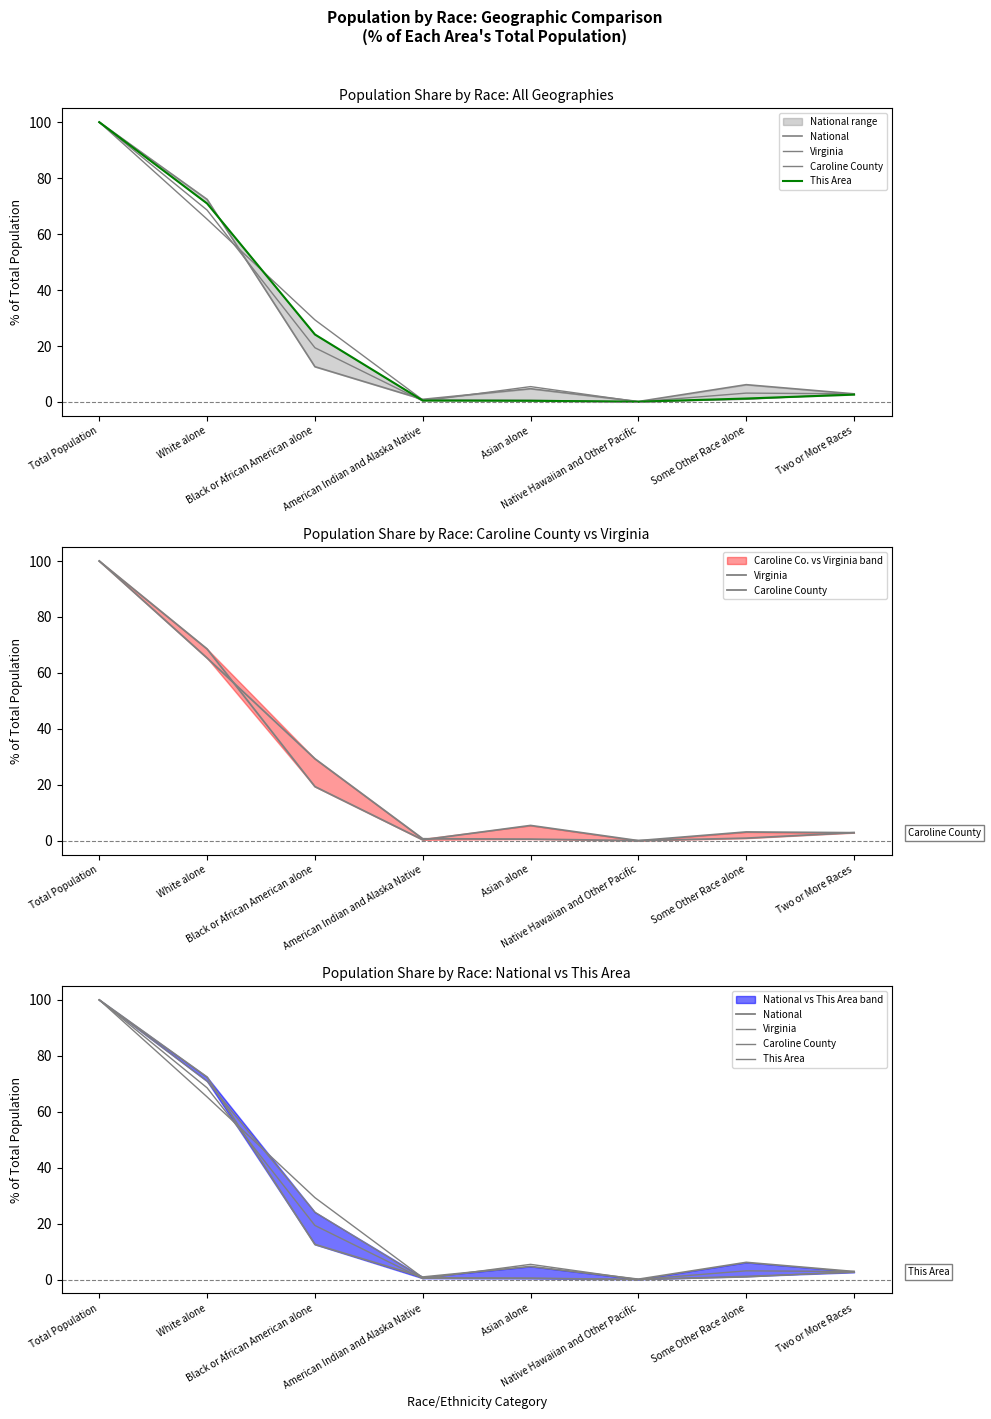

Reading right to left, what are all the values shown in this chart?

National: Two or More Races=2.9	Some Other Race alone=6.2	Native Hawaiian and Other Pacific=0.2	Asian alone=4.8	American Indian and Alaska Native=0.9	Black or African American alone=12.6	White alone=72.4	Total Population=100.0
Virginia: Two or More Races=2.9	Some Other Race alone=3.2	Native Hawaiian and Other Pacific=0.1	Asian alone=5.5	American Indian and Alaska Native=0.4	Black or African American alone=19.4	White alone=68.6	Total Population=100.0
Caroline County: Two or More Races=2.9	Some Other Race alone=1.0	Native Hawaiian and Other Pacific=0.1	Asian alone=0.6	American Indian and Alaska Native=0.7	Black or African American alone=29.3	White alone=65.3	Total Population=100.0
This Area: Two or More Races=2.6	Some Other Race alone=1.2	Native Hawaiian and Other Pacific=0.1	Asian alone=0.4	American Indian and Alaska Native=0.5	Black or African American alone=24.1	White alone=70.9	Total Population=100.0